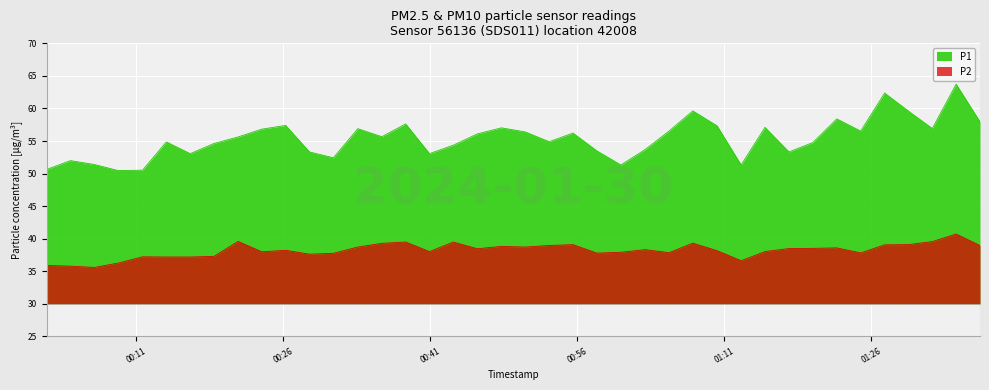

Which series has the widest spread of values?

P1